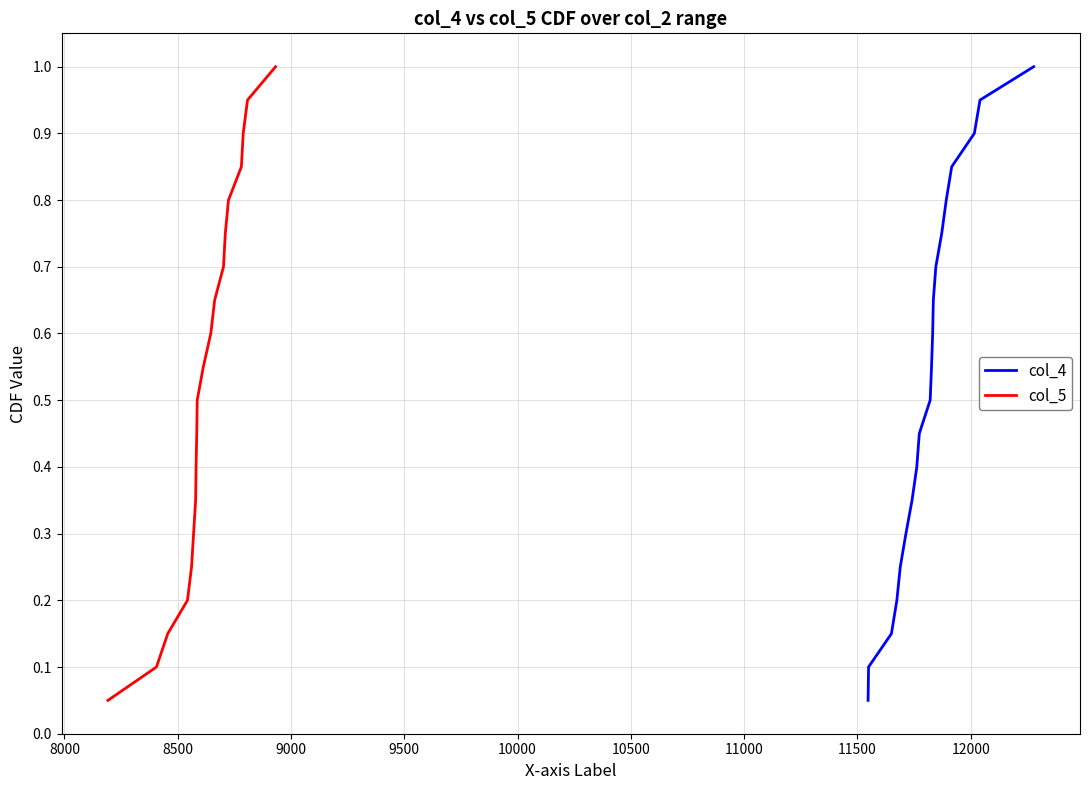

What is the maximum value for col_4?

1.0